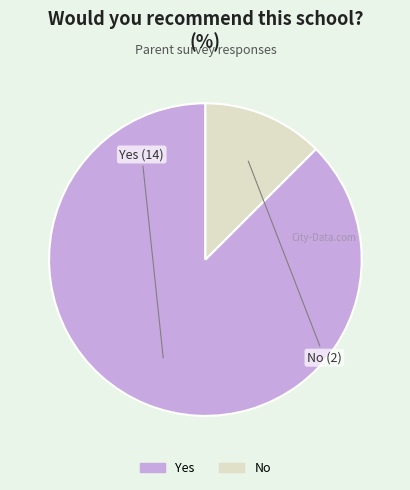

Combined, do Yes and No account for over 50%?

Yes